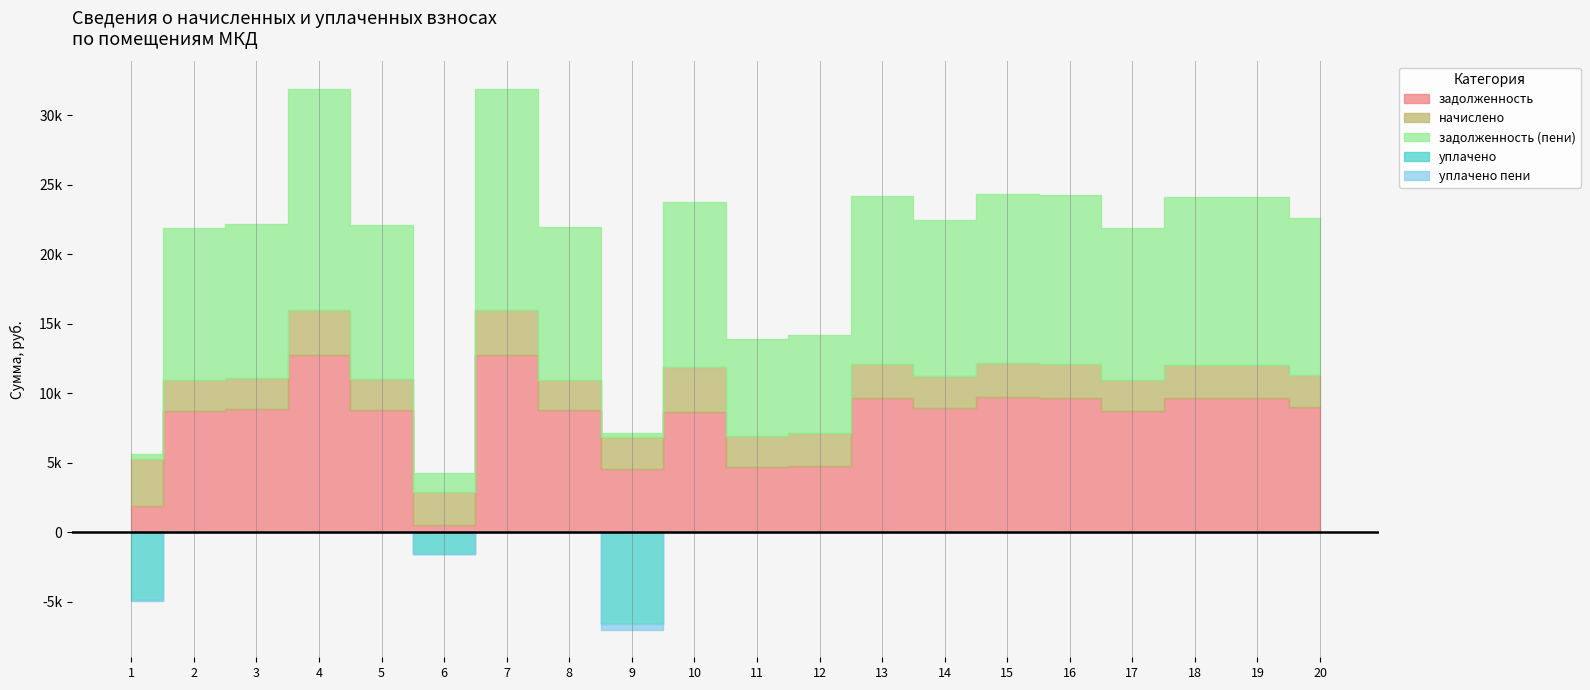

Is it true that уплачено equals 2874.7 at 4?

False